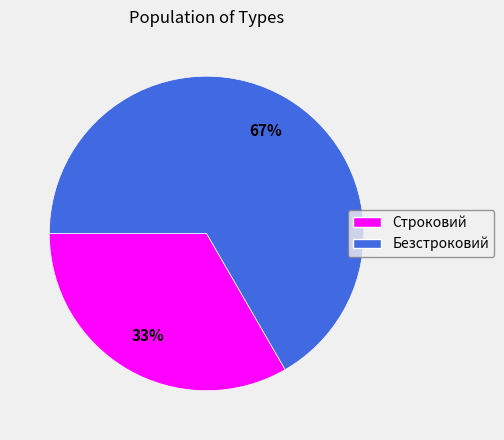

What percentage is the Строковий slice, to the nearest percent?

33%